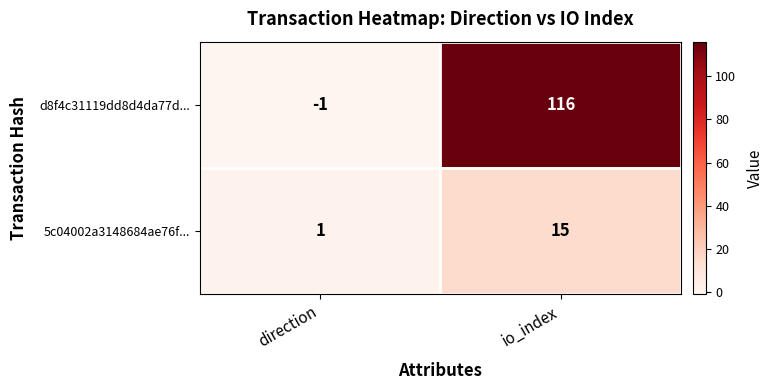

What is the approximate value of d8f4c31119dd8d4da77d... at io_index, to the nearest 5?

115